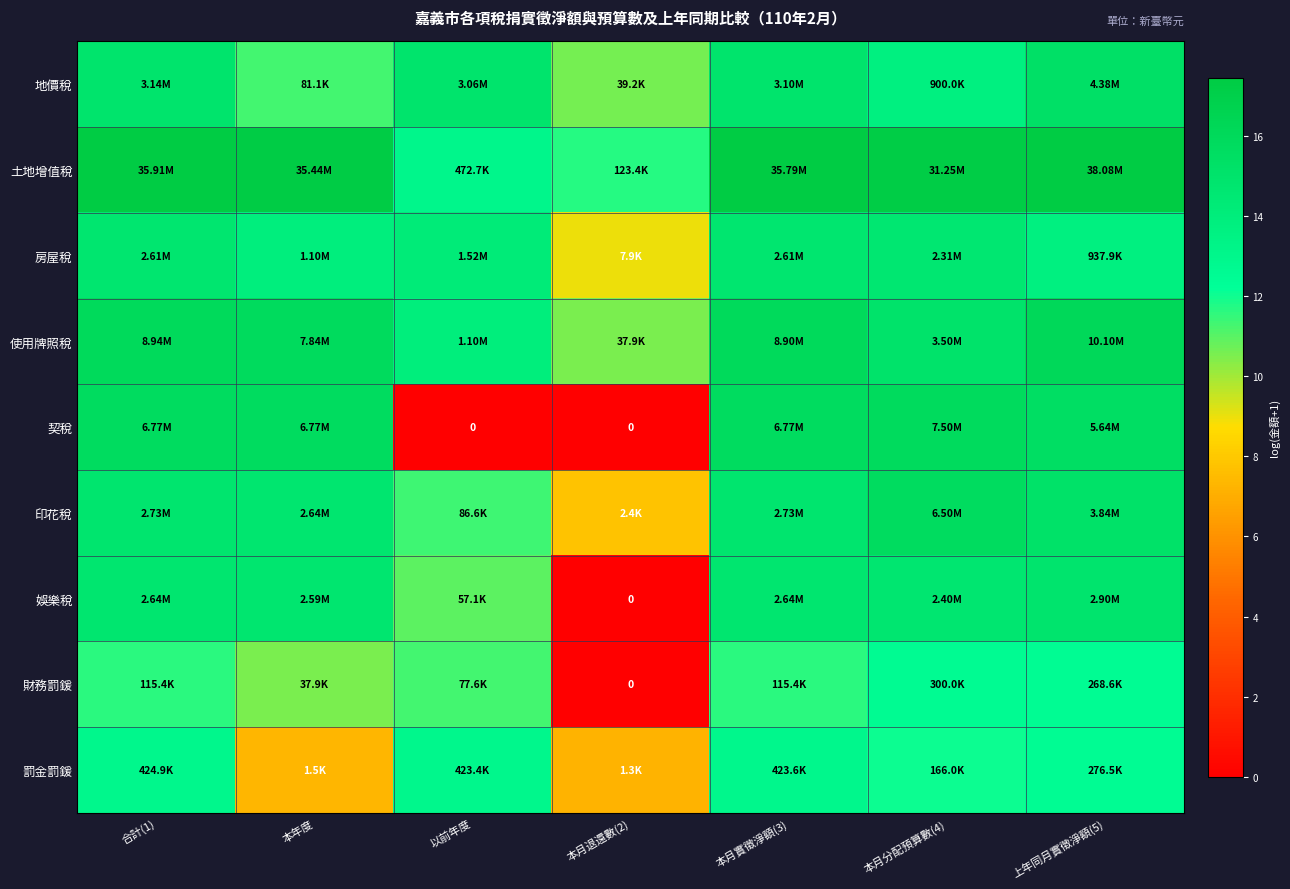

What is the sum of the 印花稅 values at 本年度 and 合計(1)?

29.6